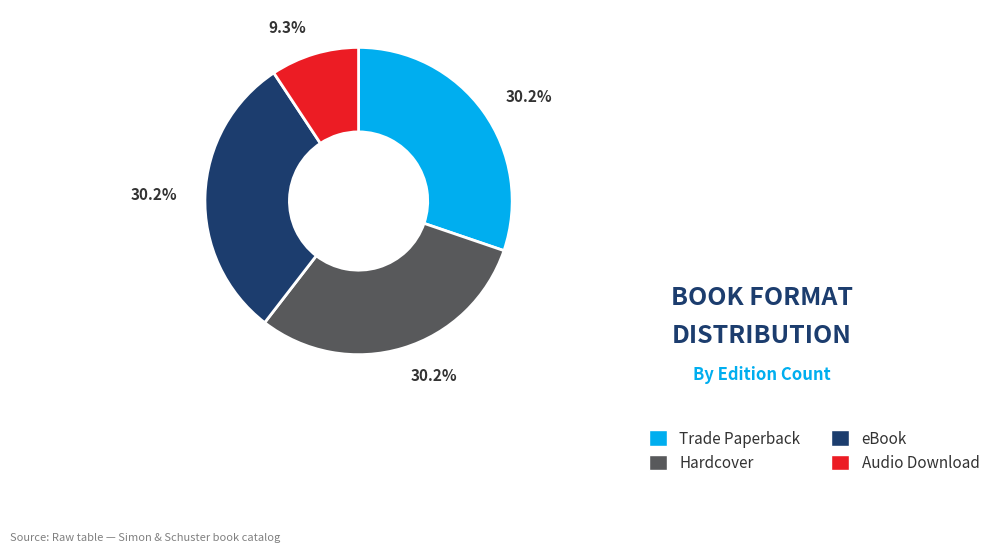

What is the total percentage of Hardcover and eBook?

60.5%